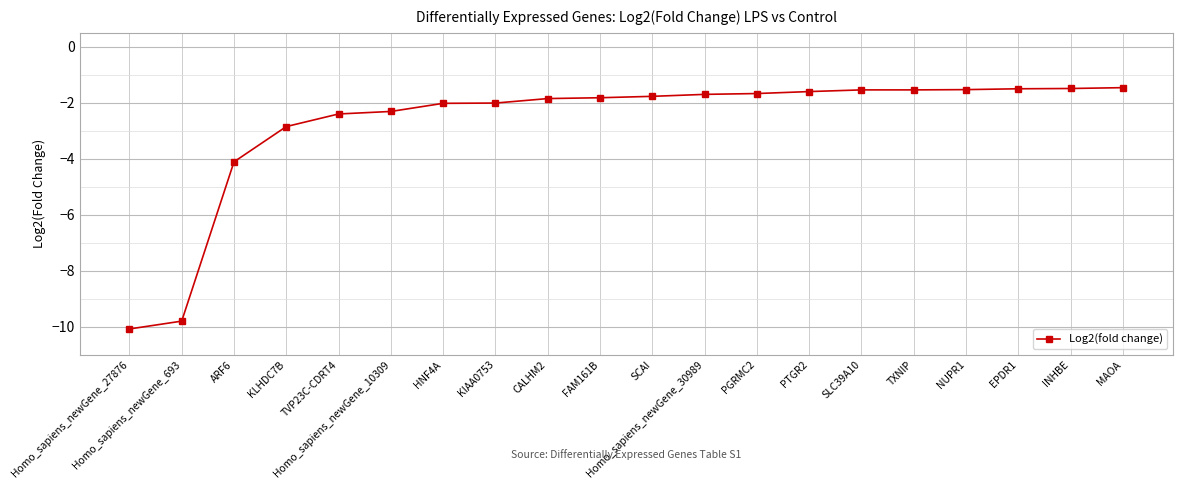

The chart shows a value of -3.4 at Homo_sapiens_newGene_10309. True or false?

False